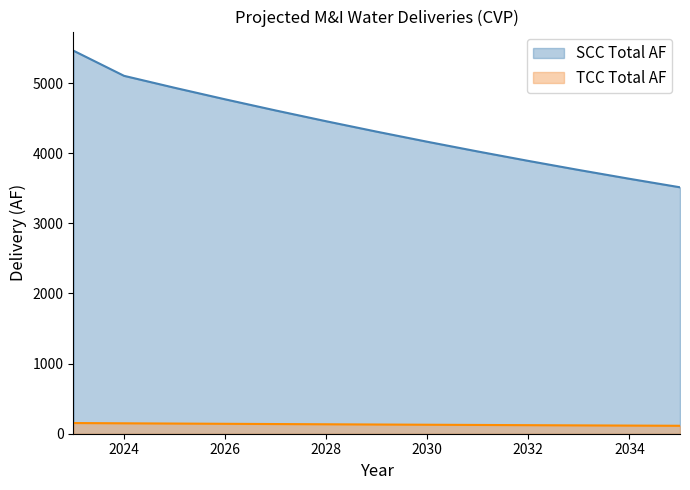

Which series has the largest total across all categories?

SCC Total AF